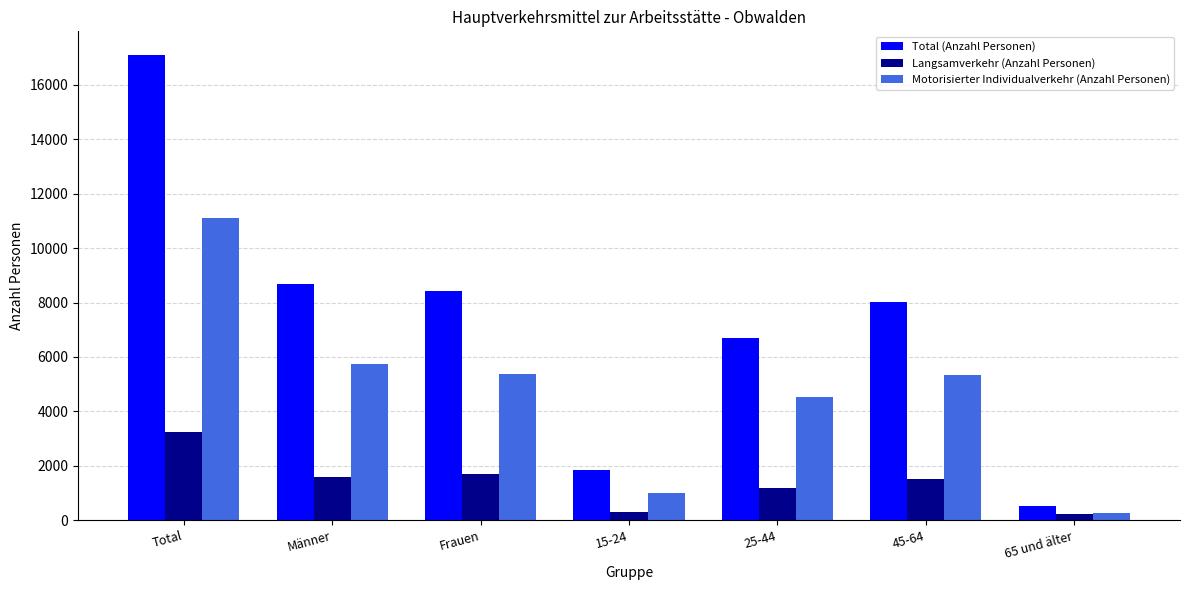

How many groups of bars are there?

7